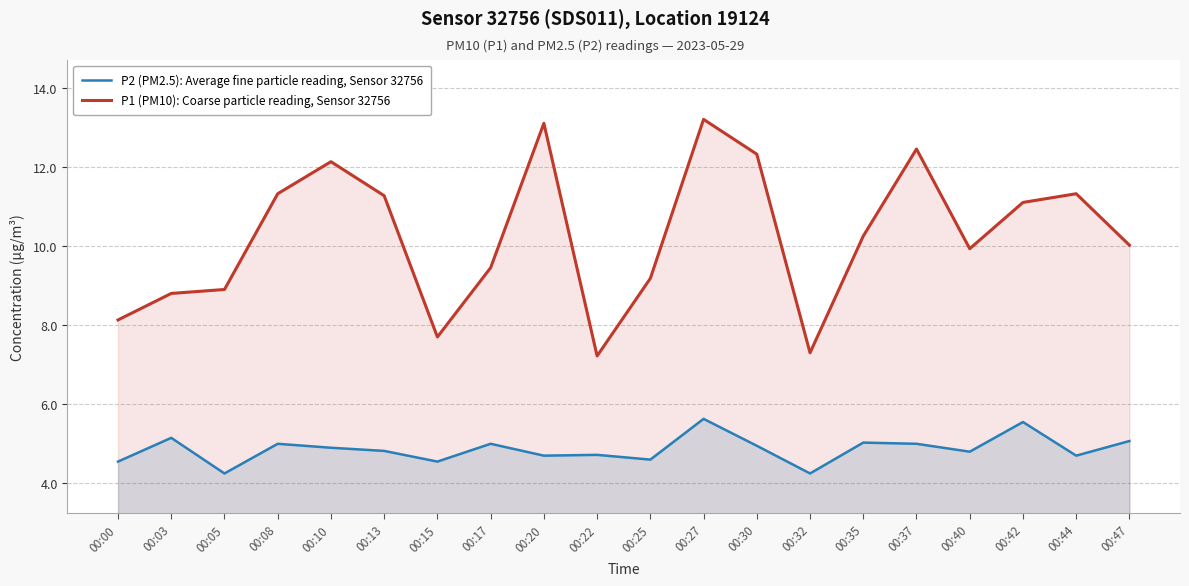

List the series in order of their peak value, lowest first.

P2 (PM2.5): Average fine particle reading, Sensor 32756, P1 (PM10): Coarse particle reading, Sensor 32756